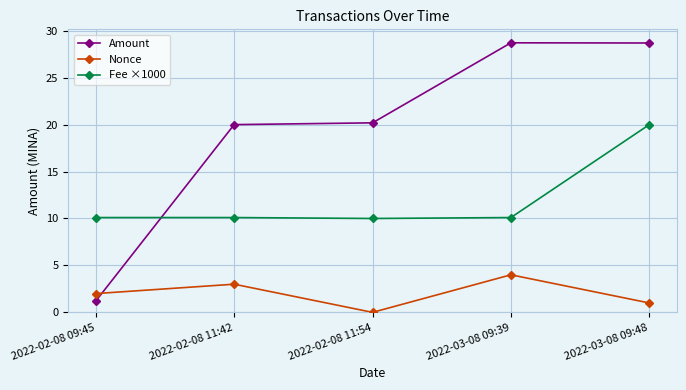

What is the difference between the maximum and minimum values in the Nonce series?

4.0